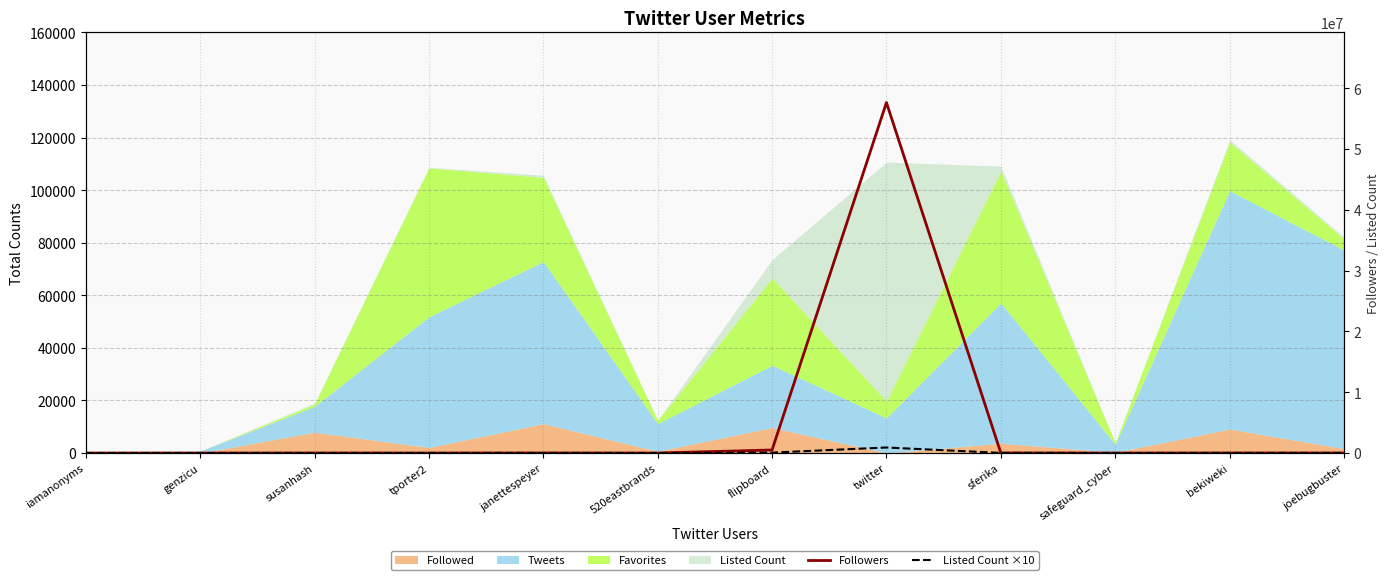

Does the chart display data point markers on the line(s)?

No